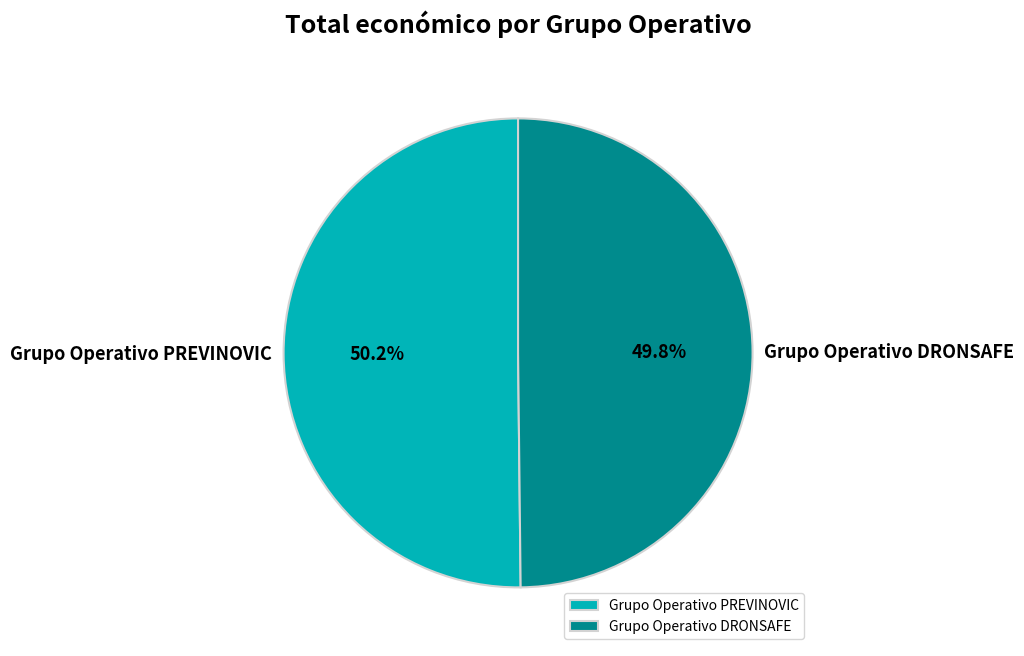

Does any single category account for the majority?

Yes